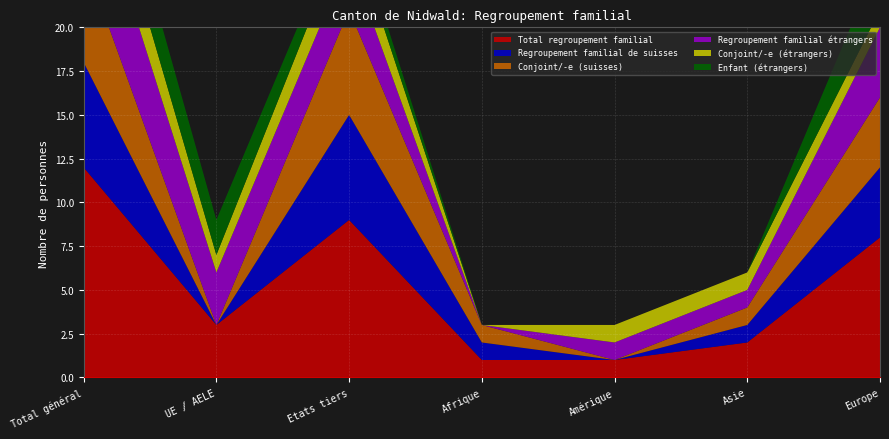

Reading left to right, what are all the values shown in this chart?

Total regroupement familial: 12	3	9	1	1	2	8
Regroupement familial de suisses: 6	0	6	1	0	1	4
Conjoint/-e (suisses): 6	0	6	1	0	1	4
Regroupement familial étrangers: 6	3	3	0	1	1	4
Conjoint/-e (étrangers): 3	1	2	0	1	1	1
Enfant (étrangers): 3	2	1	0	0	0	3